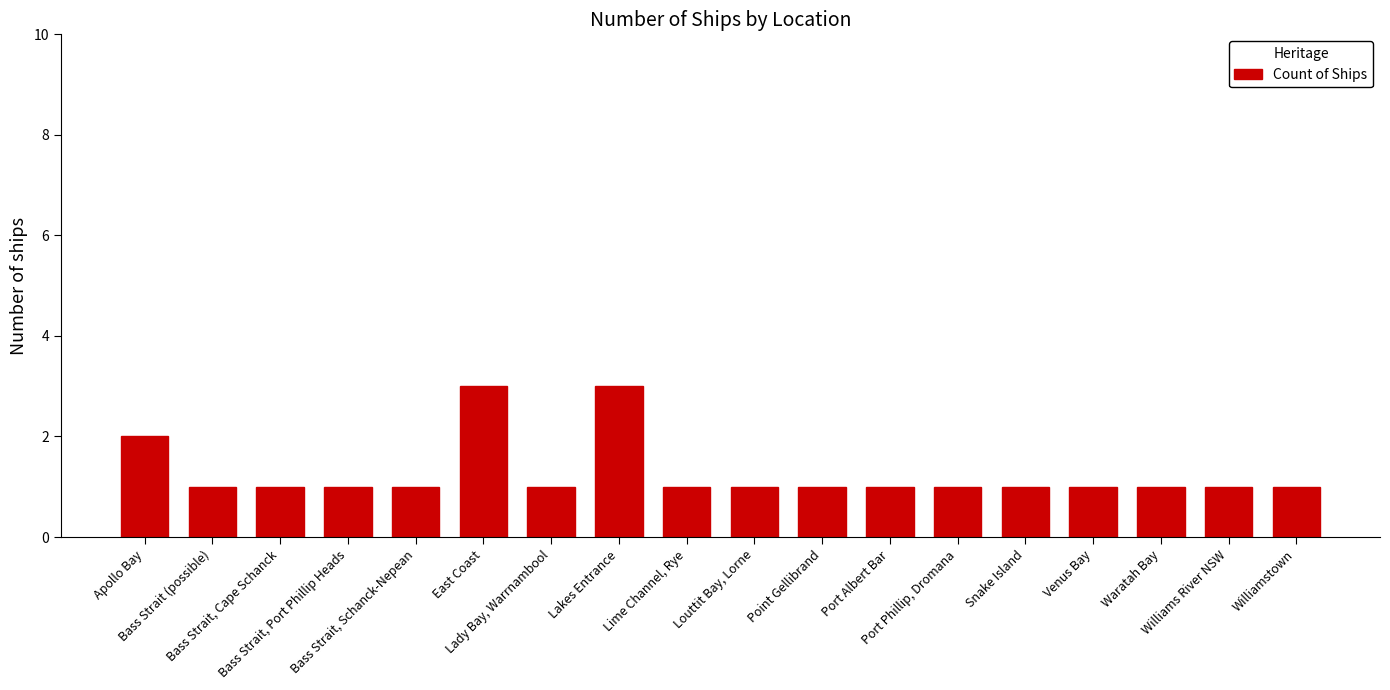

Count the number of data series in this chart.

1